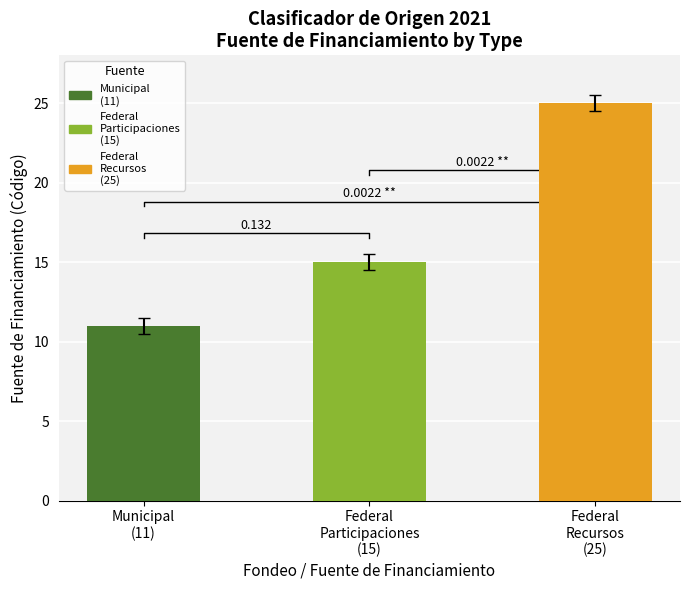

How many data points does each series have?

3